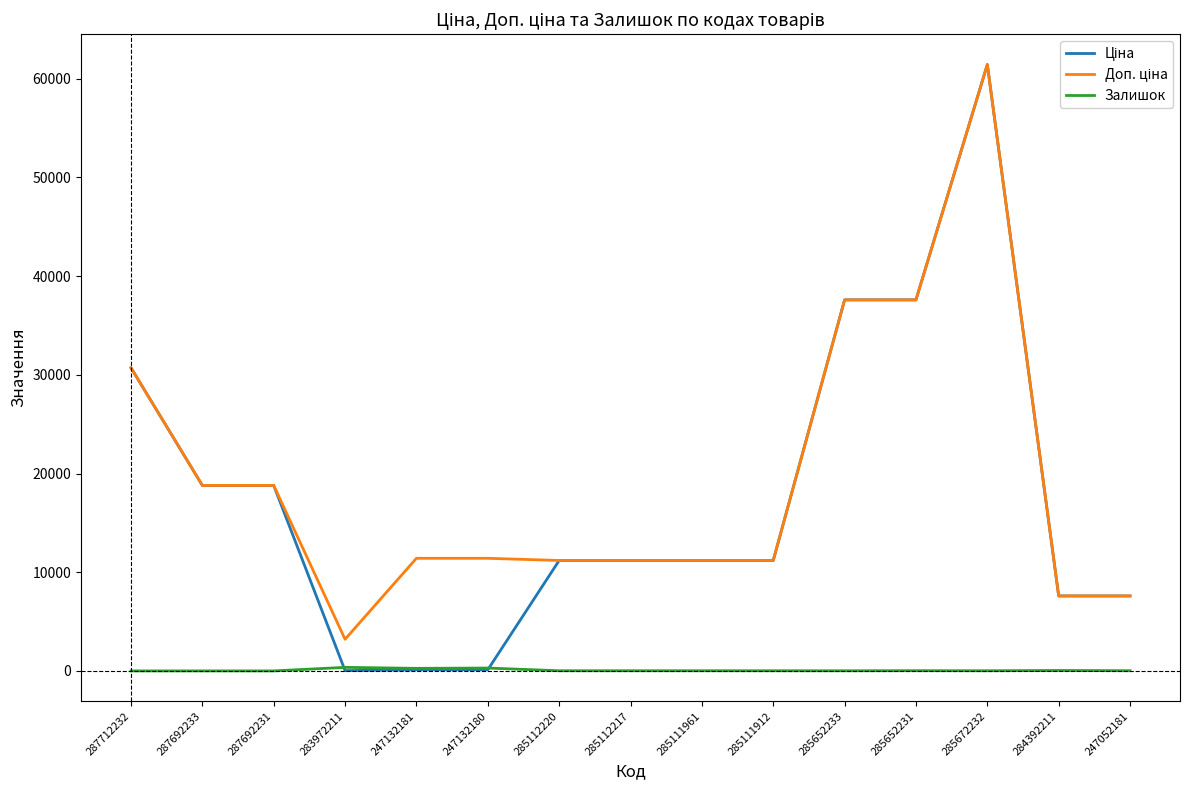

At which category is the sum across all series the highest?

285672232